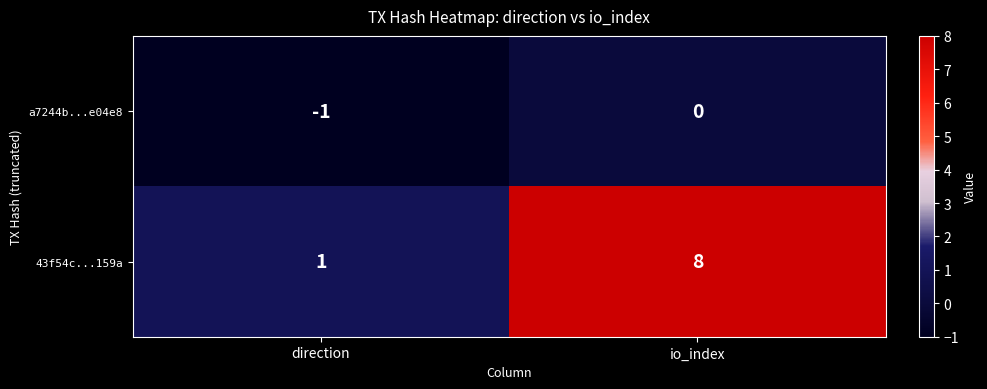

At which category does the chart reach its peak across all series?

io_index